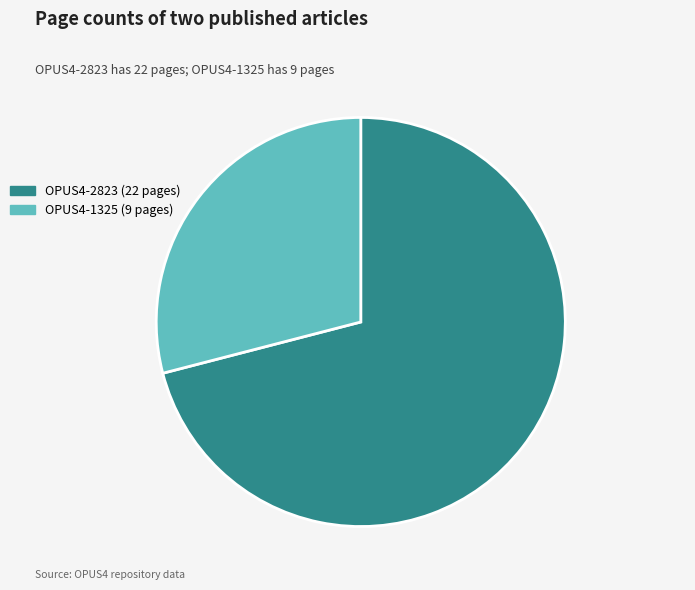

Which slice is the largest?

OPUS4-2823